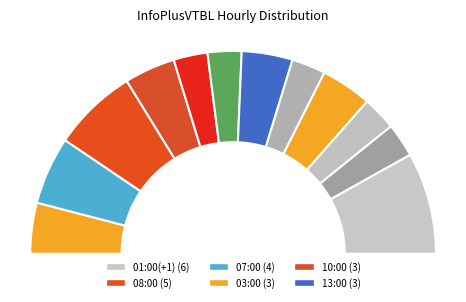

To the nearest percent, what percentage of the pie is 12:00?

5%